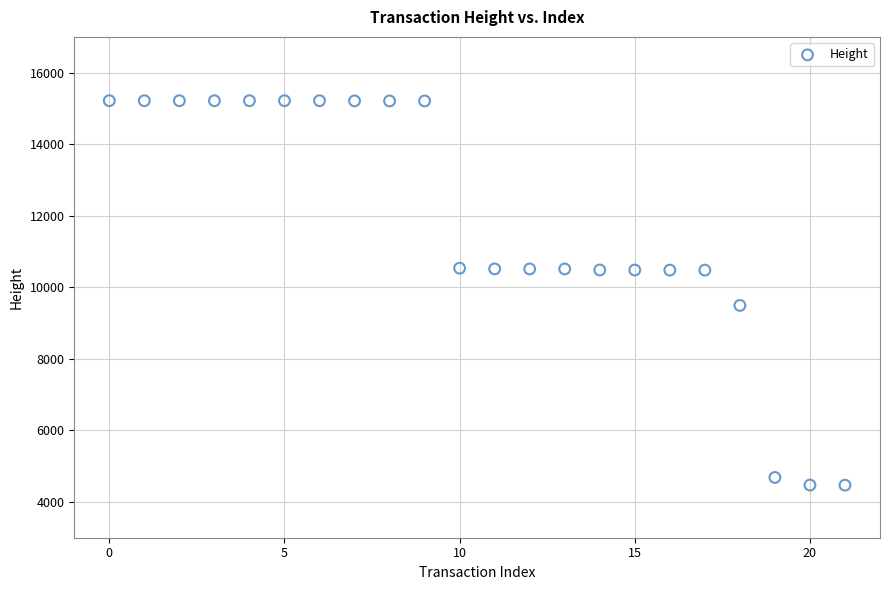

What is the range of Y values (max minus min)?

10748